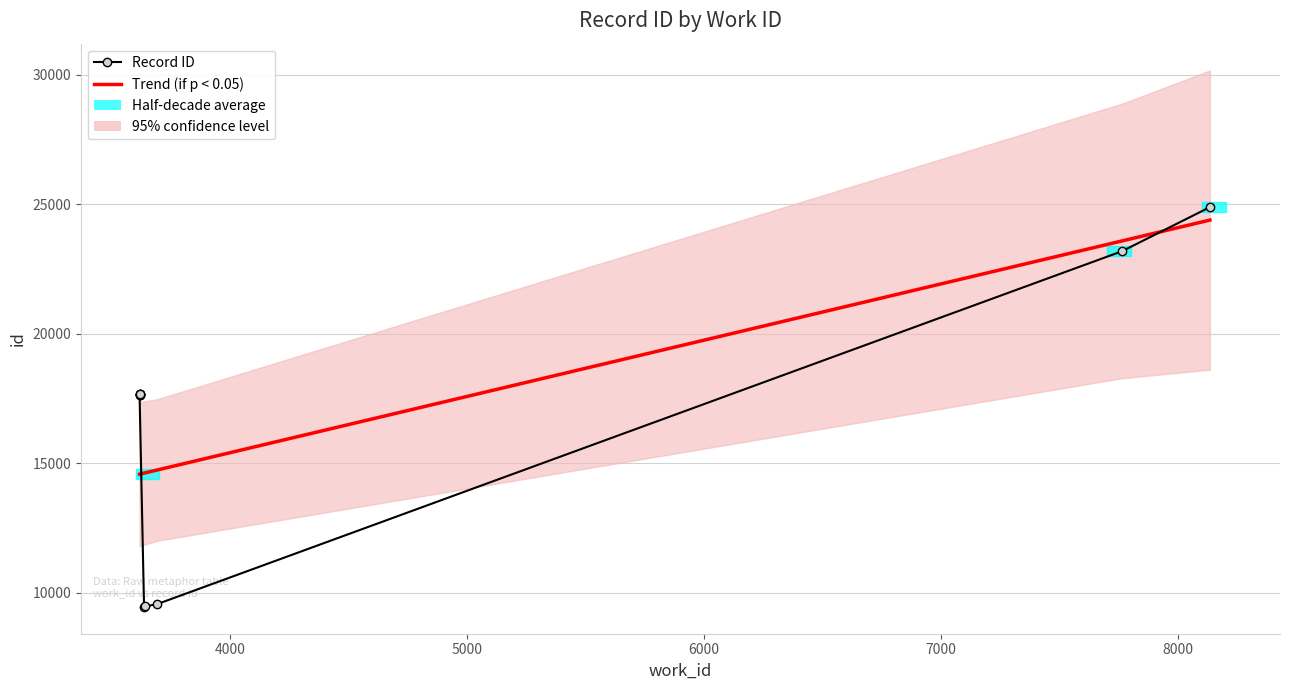

What is the difference between the maximum and second lowest values in the Trend (if p < 0.05) series?

9814.9